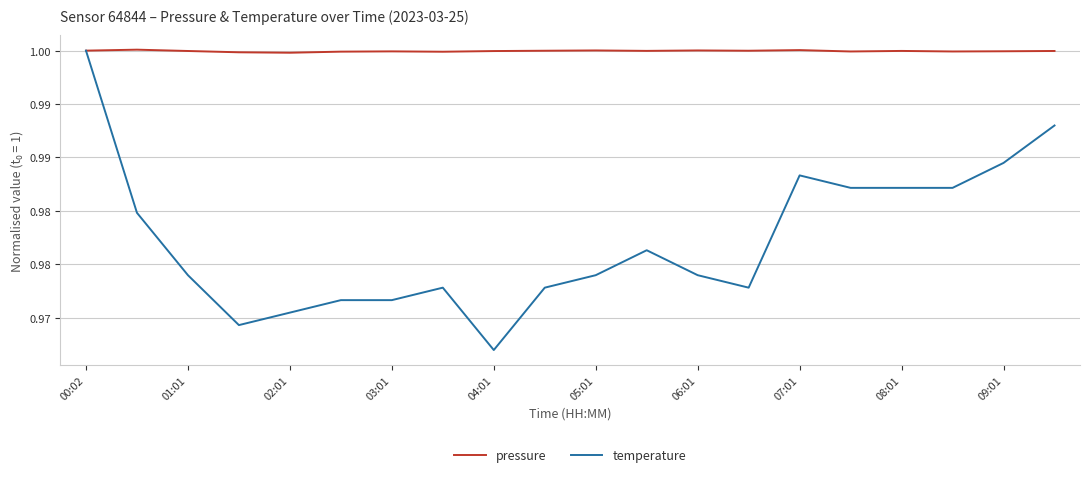

Does the chart have visible grid lines?

Yes